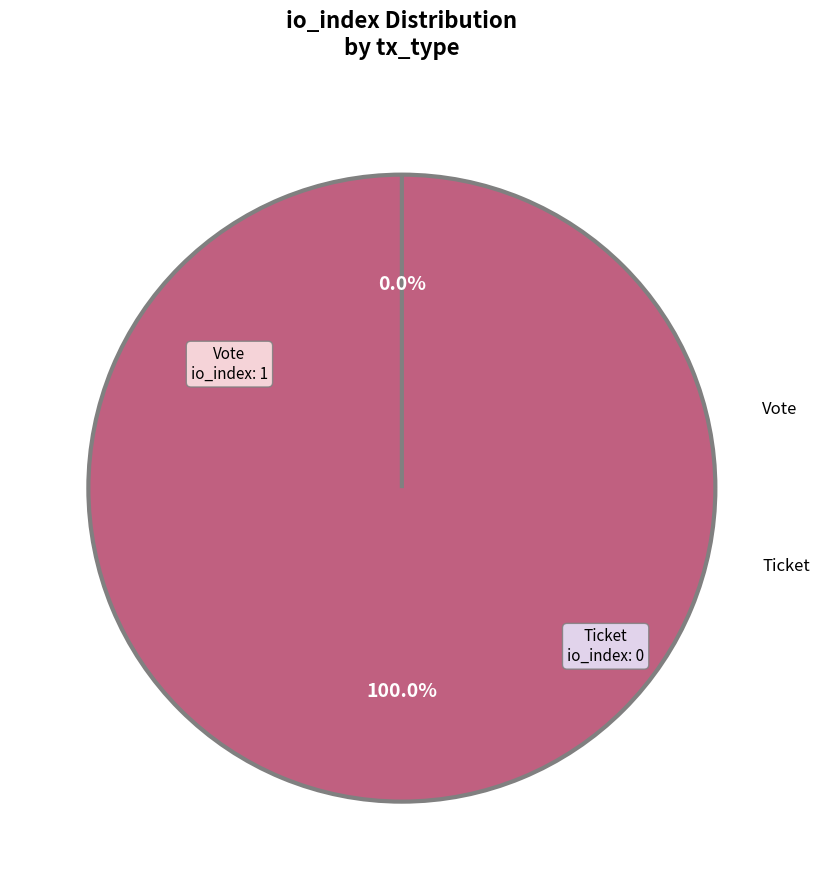

Count the number of slices in the pie.

2